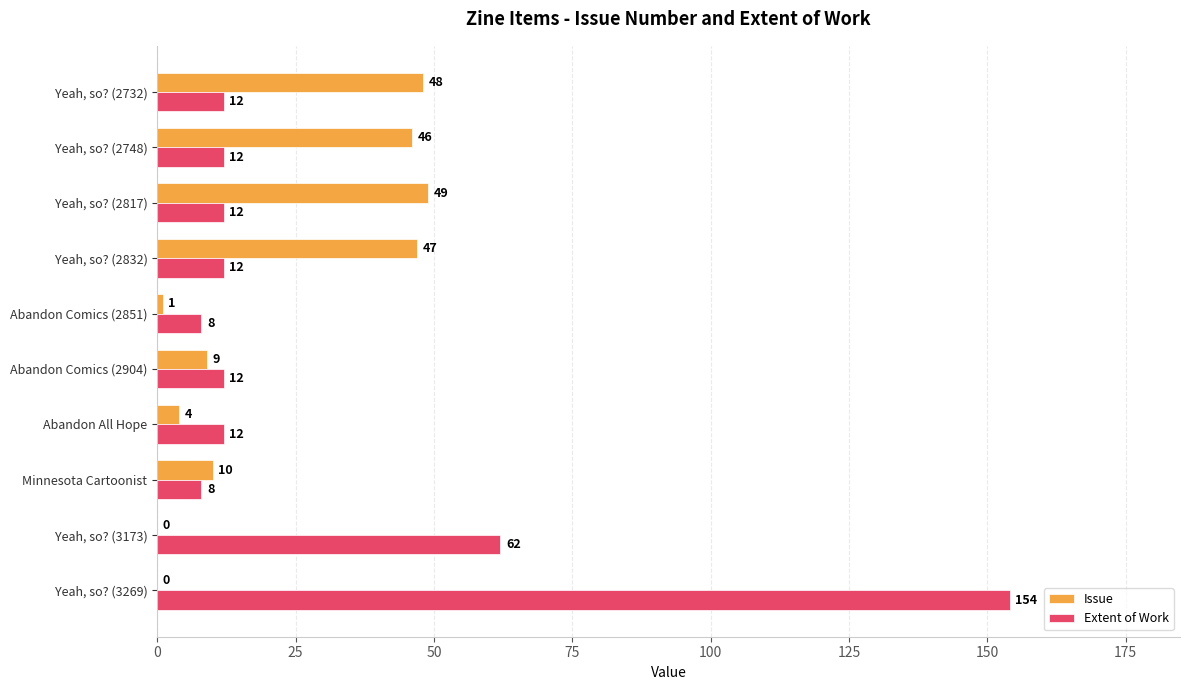

Which category has the highest value in the Issue series?

Yeah, so? (2817)